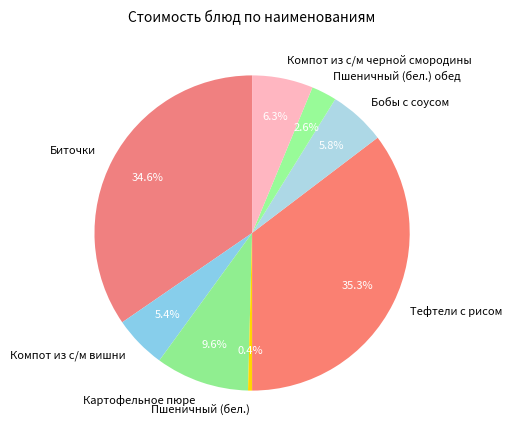

To the nearest percent, what is the combined percentage of Тефтели с рисом and Пшеничный (бел.) обед?

38%